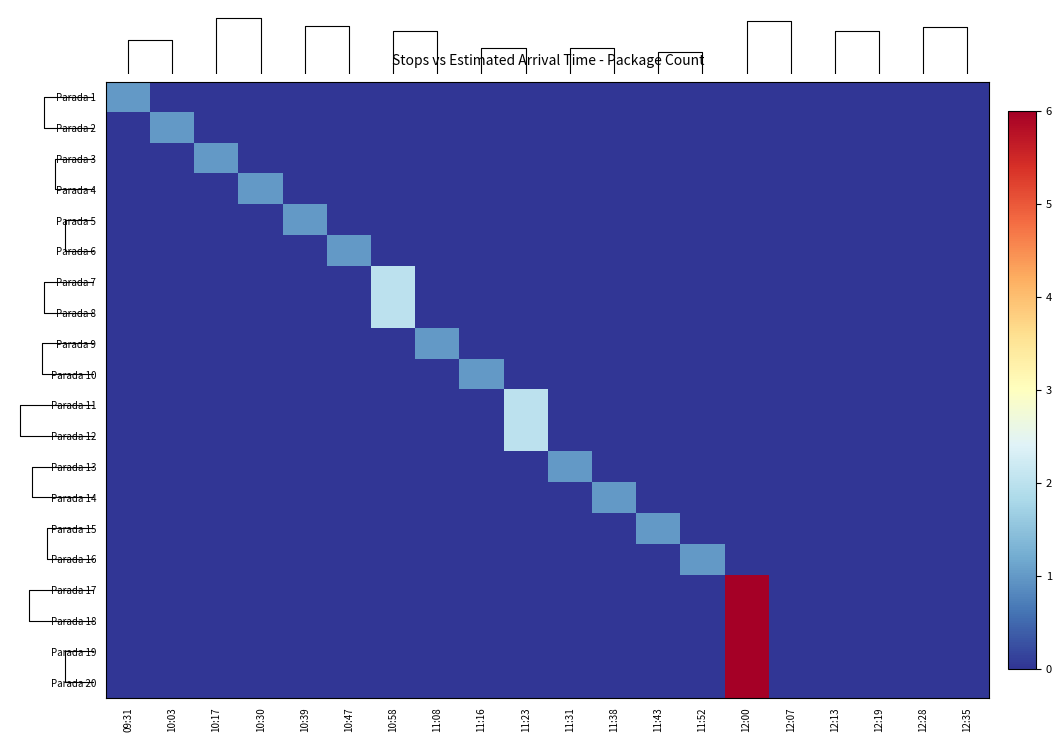

Reading left to right, extract all data points from this chart.

Parada 1: 09:31=1	10:03=0	10:17=0	10:30=0	10:39=0	10:47=0	10:58=0	11:08=0	11:16=0	11:23=0	11:31=0	11:38=0	11:43=0	11:52=0	12:00=0	12:07=0	12:13=0	12:19=0	12:28=0	12:35=0
Parada 2: 09:31=0	10:03=1	10:17=0	10:30=0	10:39=0	10:47=0	10:58=0	11:08=0	11:16=0	11:23=0	11:31=0	11:38=0	11:43=0	11:52=0	12:00=0	12:07=0	12:13=0	12:19=0	12:28=0	12:35=0
Parada 3: 09:31=0	10:03=0	10:17=1	10:30=0	10:39=0	10:47=0	10:58=0	11:08=0	11:16=0	11:23=0	11:31=0	11:38=0	11:43=0	11:52=0	12:00=0	12:07=0	12:13=0	12:19=0	12:28=0	12:35=0
Parada 4: 09:31=0	10:03=0	10:17=0	10:30=1	10:39=0	10:47=0	10:58=0	11:08=0	11:16=0	11:23=0	11:31=0	11:38=0	11:43=0	11:52=0	12:00=0	12:07=0	12:13=0	12:19=0	12:28=0	12:35=0
Parada 5: 09:31=0	10:03=0	10:17=0	10:30=0	10:39=1	10:47=0	10:58=0	11:08=0	11:16=0	11:23=0	11:31=0	11:38=0	11:43=0	11:52=0	12:00=0	12:07=0	12:13=0	12:19=0	12:28=0	12:35=0
Parada 6: 09:31=0	10:03=0	10:17=0	10:30=0	10:39=0	10:47=1	10:58=0	11:08=0	11:16=0	11:23=0	11:31=0	11:38=0	11:43=0	11:52=0	12:00=0	12:07=0	12:13=0	12:19=0	12:28=0	12:35=0
Parada 7: 09:31=0	10:03=0	10:17=0	10:30=0	10:39=0	10:47=0	10:58=2	11:08=0	11:16=0	11:23=0	11:31=0	11:38=0	11:43=0	11:52=0	12:00=0	12:07=0	12:13=0	12:19=0	12:28=0	12:35=0
Parada 8: 09:31=0	10:03=0	10:17=0	10:30=0	10:39=0	10:47=0	10:58=2	11:08=0	11:16=0	11:23=0	11:31=0	11:38=0	11:43=0	11:52=0	12:00=0	12:07=0	12:13=0	12:19=0	12:28=0	12:35=0
Parada 9: 09:31=0	10:03=0	10:17=0	10:30=0	10:39=0	10:47=0	10:58=0	11:08=1	11:16=0	11:23=0	11:31=0	11:38=0	11:43=0	11:52=0	12:00=0	12:07=0	12:13=0	12:19=0	12:28=0	12:35=0
Parada 10: 09:31=0	10:03=0	10:17=0	10:30=0	10:39=0	10:47=0	10:58=0	11:08=0	11:16=1	11:23=0	11:31=0	11:38=0	11:43=0	11:52=0	12:00=0	12:07=0	12:13=0	12:19=0	12:28=0	12:35=0
Parada 11: 09:31=0	10:03=0	10:17=0	10:30=0	10:39=0	10:47=0	10:58=0	11:08=0	11:16=0	11:23=2	11:31=0	11:38=0	11:43=0	11:52=0	12:00=0	12:07=0	12:13=0	12:19=0	12:28=0	12:35=0
Parada 12: 09:31=0	10:03=0	10:17=0	10:30=0	10:39=0	10:47=0	10:58=0	11:08=0	11:16=0	11:23=2	11:31=0	11:38=0	11:43=0	11:52=0	12:00=0	12:07=0	12:13=0	12:19=0	12:28=0	12:35=0
Parada 13: 09:31=0	10:03=0	10:17=0	10:30=0	10:39=0	10:47=0	10:58=0	11:08=0	11:16=0	11:23=0	11:31=1	11:38=0	11:43=0	11:52=0	12:00=0	12:07=0	12:13=0	12:19=0	12:28=0	12:35=0
Parada 14: 09:31=0	10:03=0	10:17=0	10:30=0	10:39=0	10:47=0	10:58=0	11:08=0	11:16=0	11:23=0	11:31=0	11:38=1	11:43=0	11:52=0	12:00=0	12:07=0	12:13=0	12:19=0	12:28=0	12:35=0
Parada 15: 09:31=0	10:03=0	10:17=0	10:30=0	10:39=0	10:47=0	10:58=0	11:08=0	11:16=0	11:23=0	11:31=0	11:38=0	11:43=1	11:52=0	12:00=0	12:07=0	12:13=0	12:19=0	12:28=0	12:35=0
Parada 16: 09:31=0	10:03=0	10:17=0	10:30=0	10:39=0	10:47=0	10:58=0	11:08=0	11:16=0	11:23=0	11:31=0	11:38=0	11:43=0	11:52=1	12:00=0	12:07=0	12:13=0	12:19=0	12:28=0	12:35=0
Parada 17: 09:31=0	10:03=0	10:17=0	10:30=0	10:39=0	10:47=0	10:58=0	11:08=0	11:16=0	11:23=0	11:31=0	11:38=0	11:43=0	11:52=0	12:00=6	12:07=0	12:13=0	12:19=0	12:28=0	12:35=0
Parada 18: 09:31=0	10:03=0	10:17=0	10:30=0	10:39=0	10:47=0	10:58=0	11:08=0	11:16=0	11:23=0	11:31=0	11:38=0	11:43=0	11:52=0	12:00=6	12:07=0	12:13=0	12:19=0	12:28=0	12:35=0
Parada 19: 09:31=0	10:03=0	10:17=0	10:30=0	10:39=0	10:47=0	10:58=0	11:08=0	11:16=0	11:23=0	11:31=0	11:38=0	11:43=0	11:52=0	12:00=6	12:07=0	12:13=0	12:19=0	12:28=0	12:35=0
Parada 20: 09:31=0	10:03=0	10:17=0	10:30=0	10:39=0	10:47=0	10:58=0	11:08=0	11:16=0	11:23=0	11:31=0	11:38=0	11:43=0	11:52=0	12:00=6	12:07=0	12:13=0	12:19=0	12:28=0	12:35=0